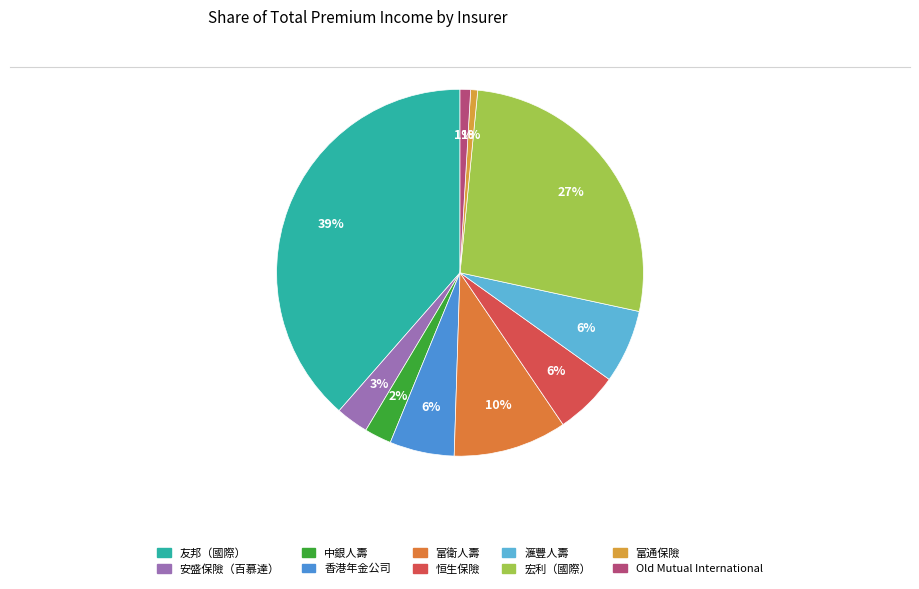

Which slice is the largest?

友邦（國際）